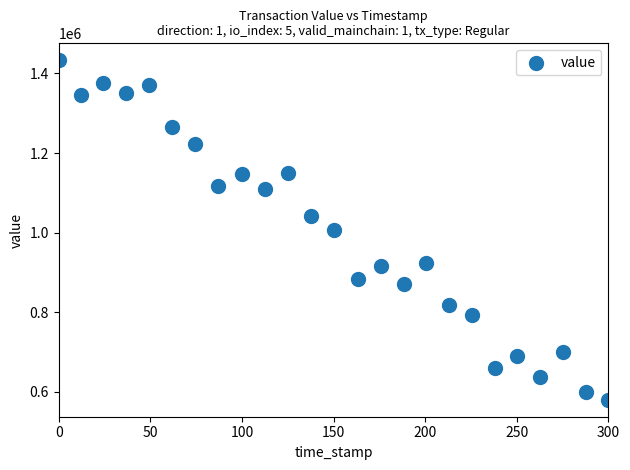

What is the range of Y values (max minus min)?

852940.6